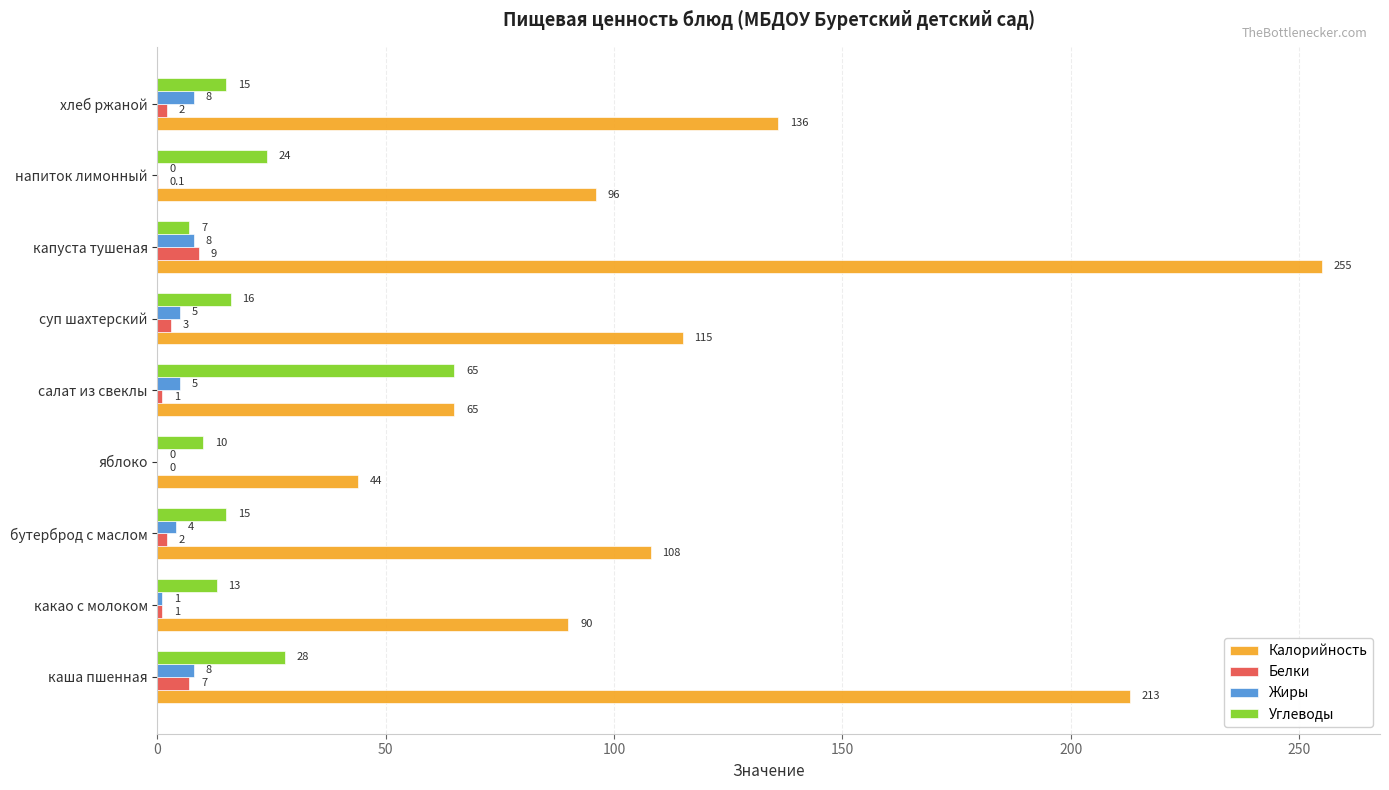

What is the maximum value shown in the chart?

255.0